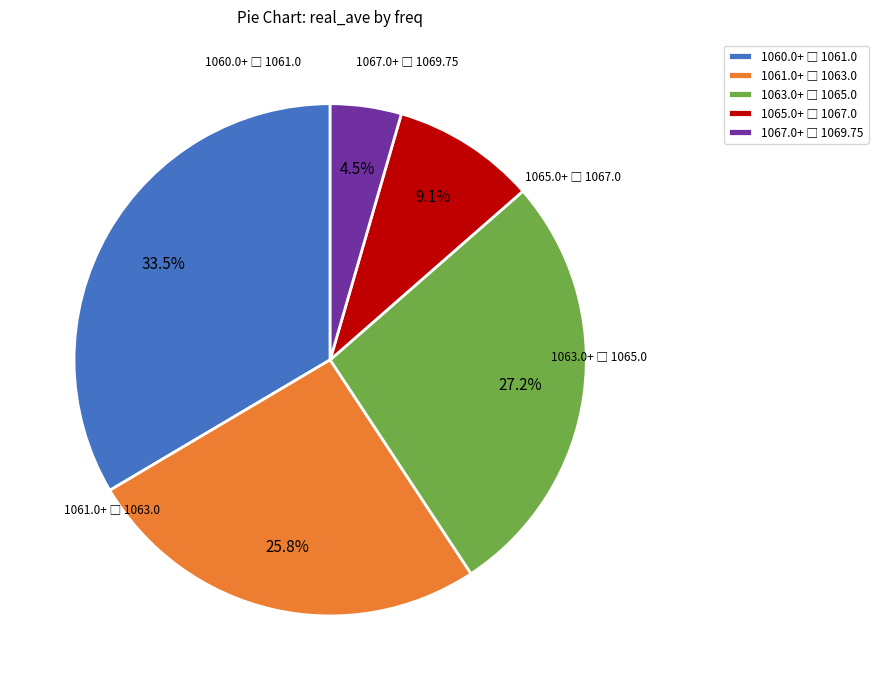

To the nearest percent, what is the average slice percentage?

20%